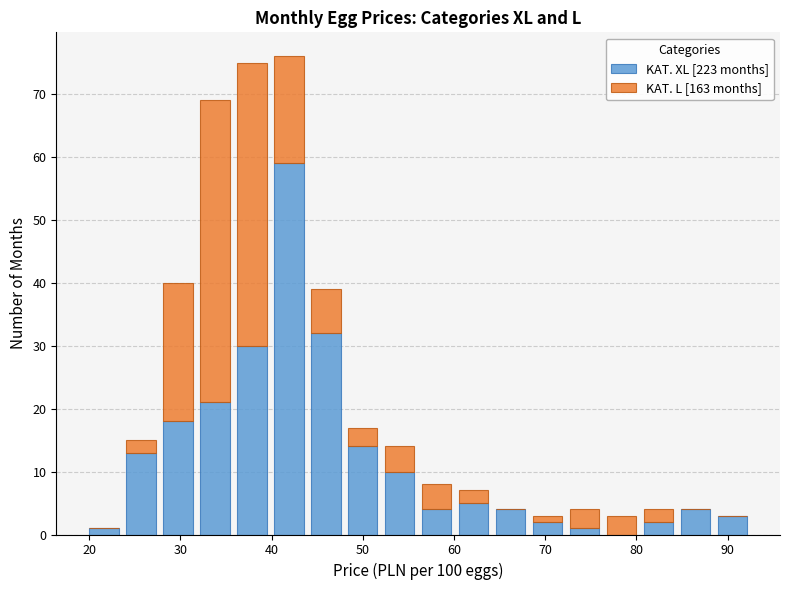

What is the total height of the stacked bar covering 64 to 68 on the x-axis? Neither the bar edges nor the heights are printed on the chart, so give them approximately, as read against the axes.

4